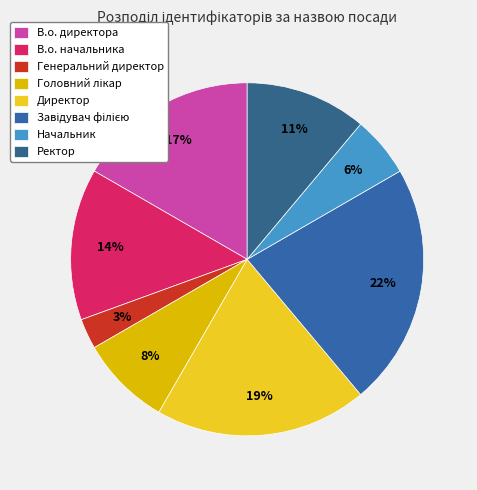

How many slices are in this pie chart?

8